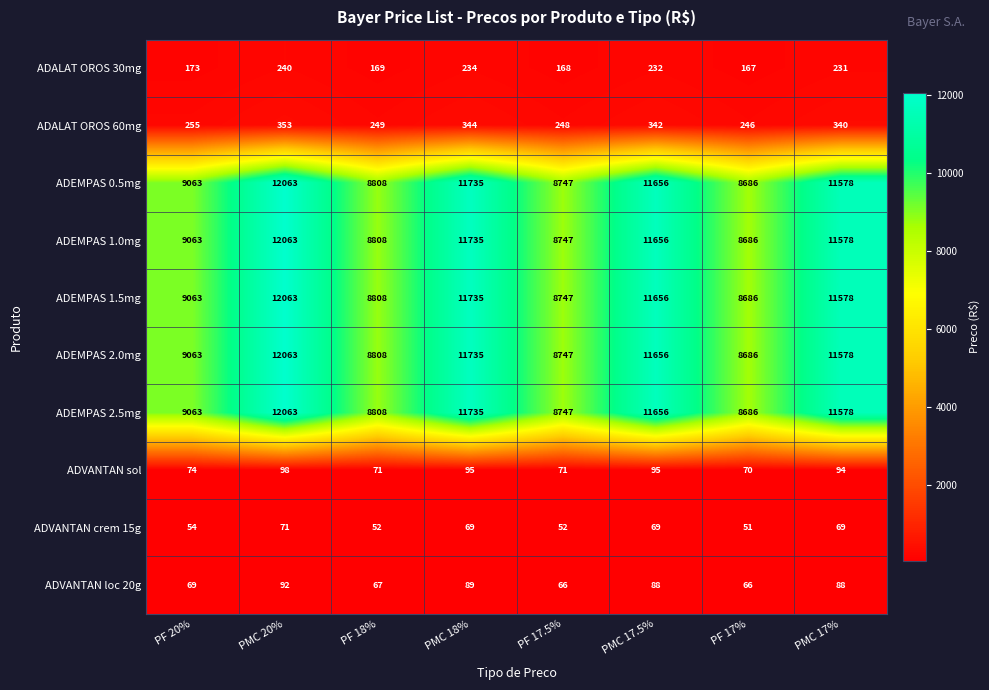

What is the approximate value of ADEMPAS 0.5mg at PMC 17%, to the nearest 10?

11580